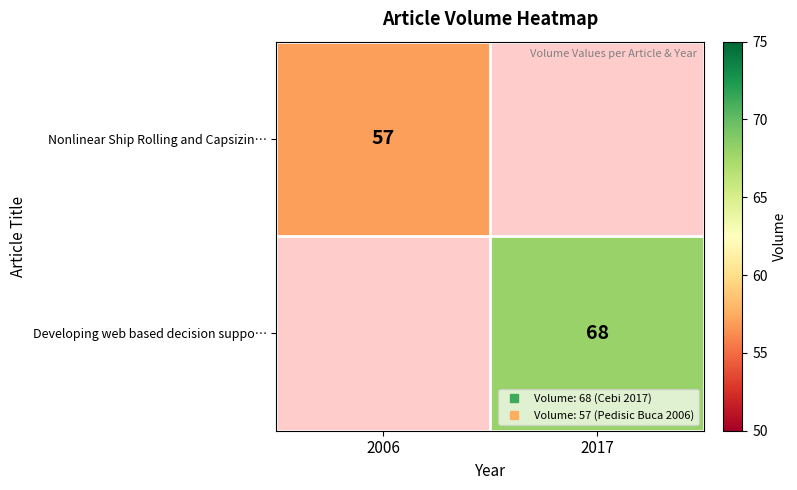

List the series in order of their overall mean, lowest first.

Nonlinear Ship Rolling and Capsizin…, Developing web based decision suppo…